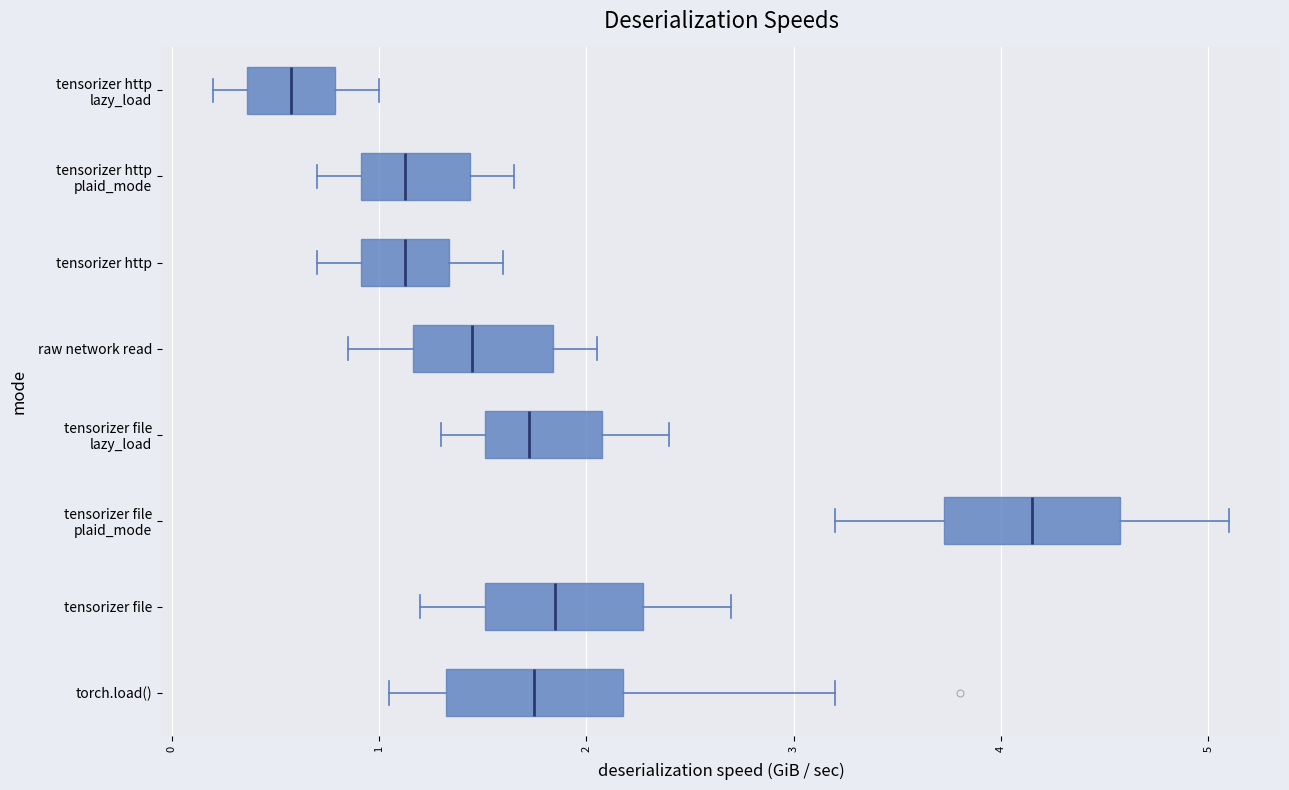

Where does the median line of the box for tensorizer file sit on the x-axis? The values are not printed on the chart, so give them approximately, as read against the axis.

1.9